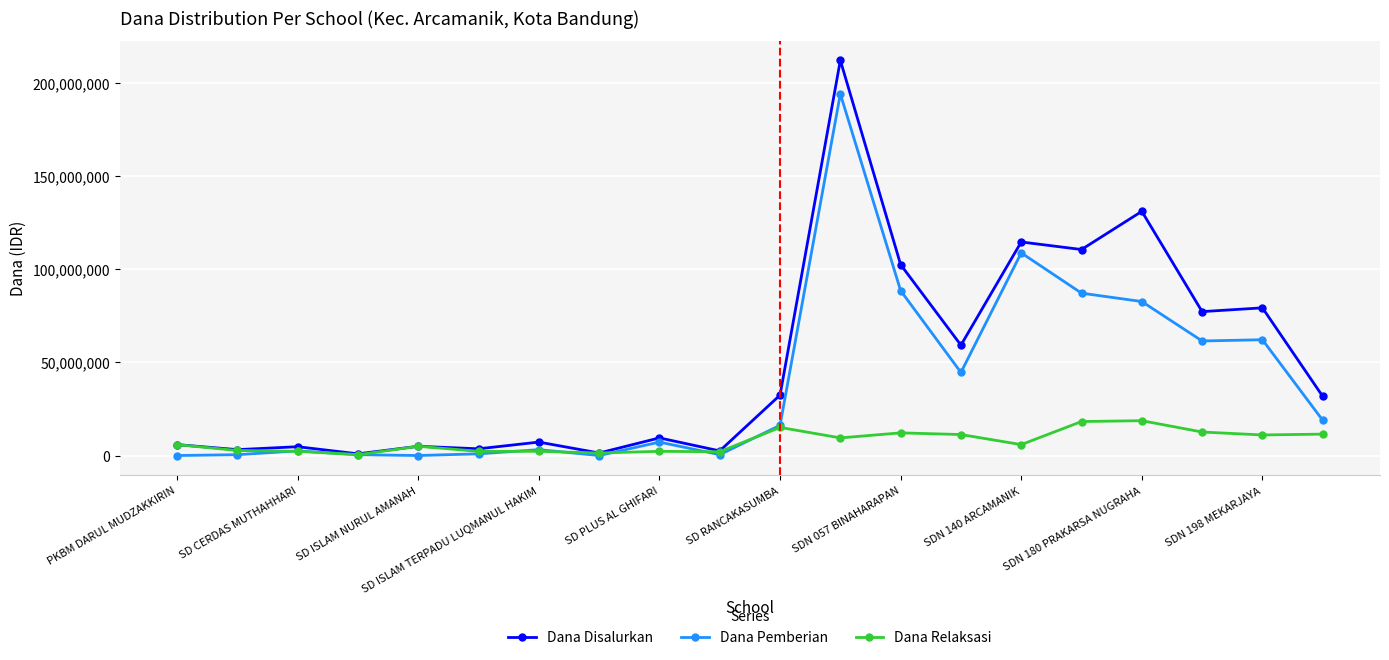

What is the value of the Dana Pemberian point at the 19th from the left?

62100000